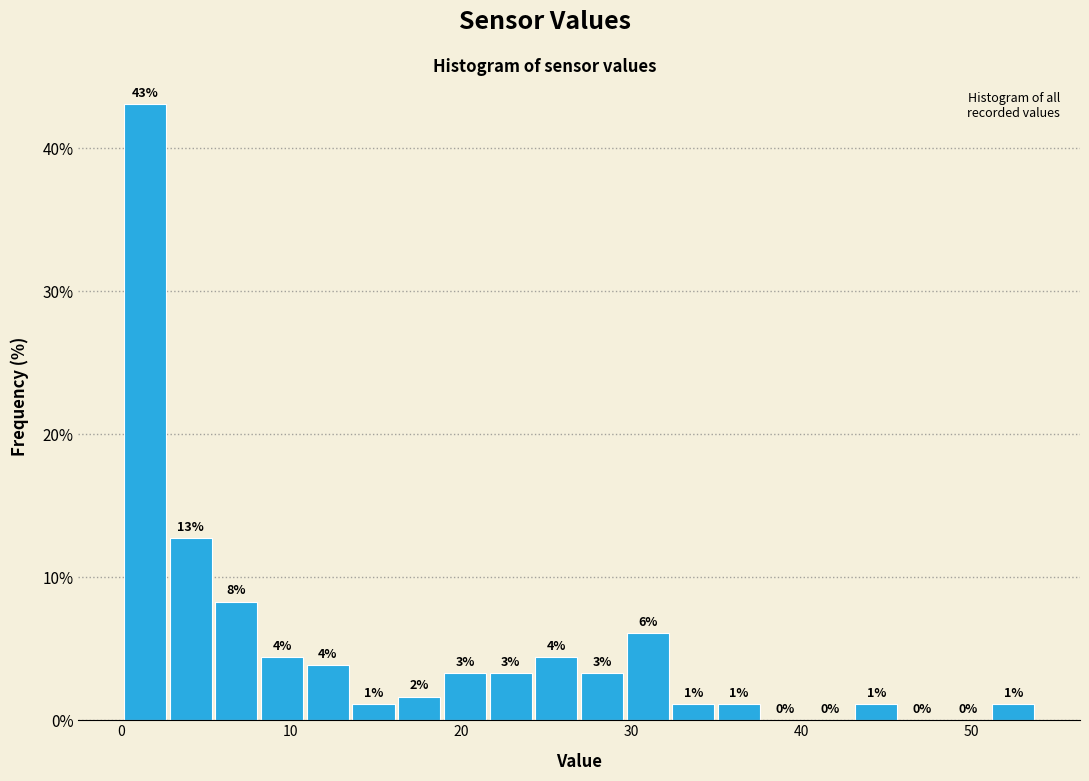

Read against the x-axis, roughly where is the centre of the tallest bar?

1